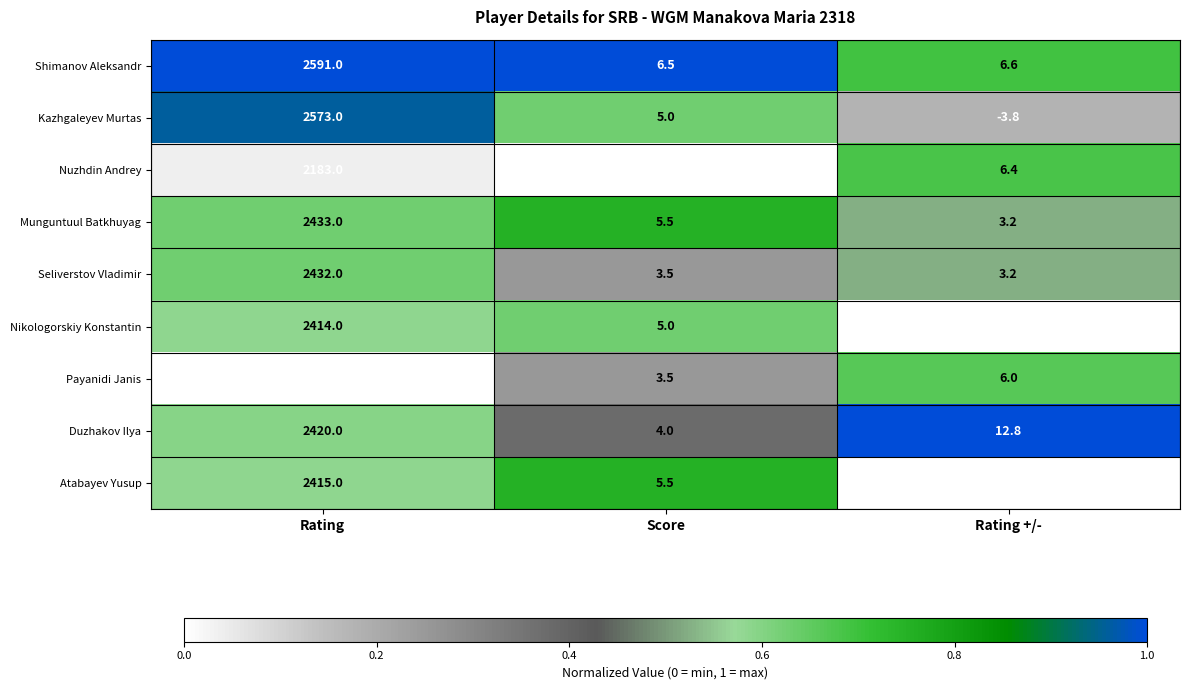

The Nuzhdin Andrey series shows 2.5 at Score. True or false?

True